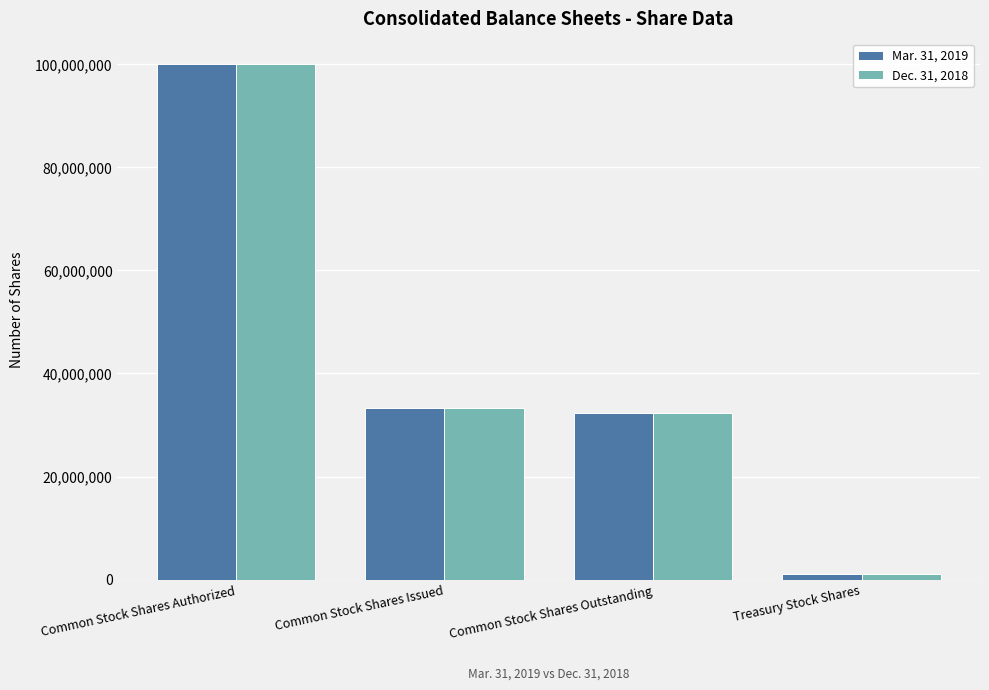

How many bars are there in each group?

2